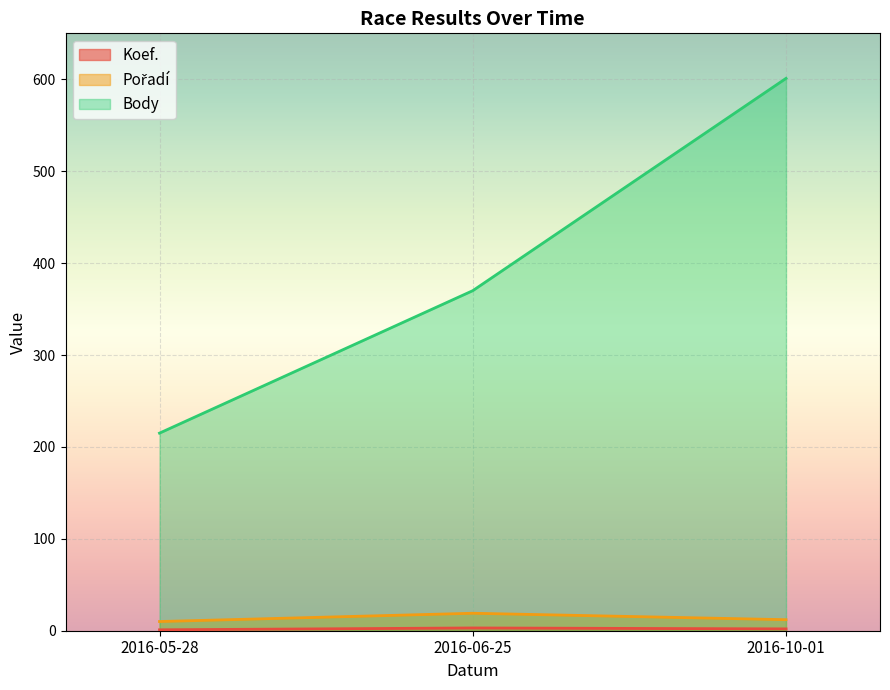

Count the number of categories in the chart.

3